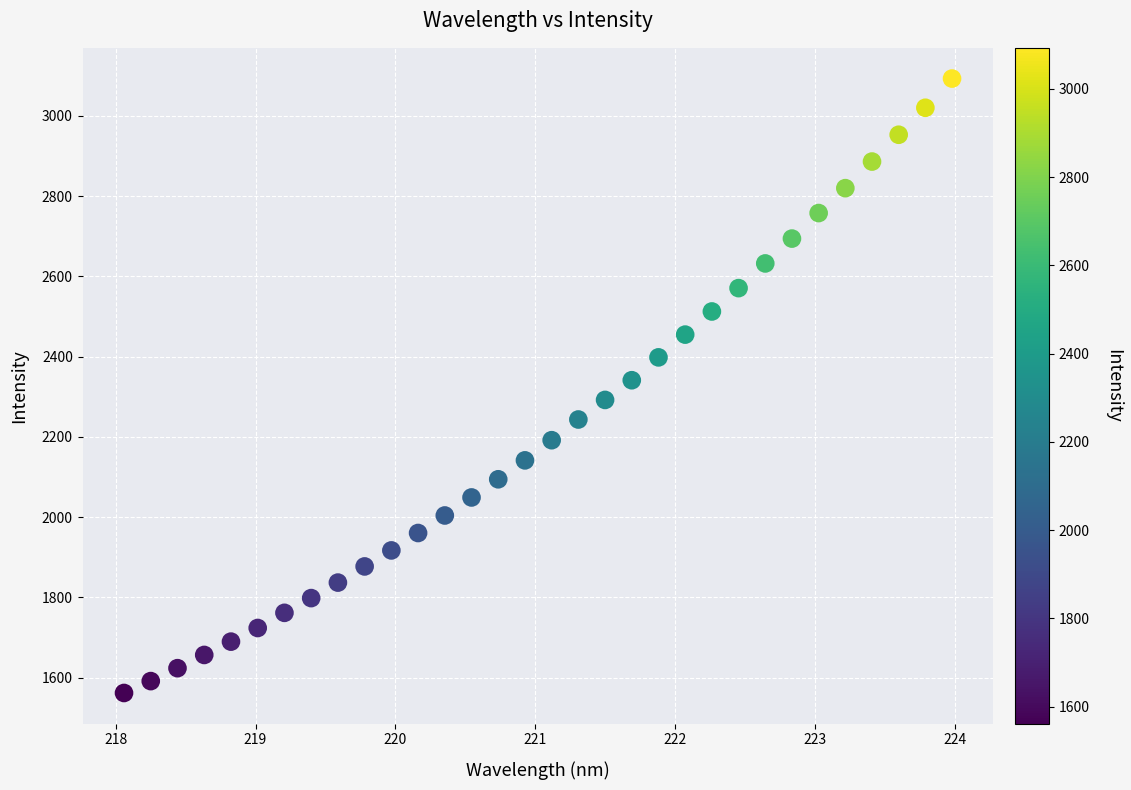

What is the range of Y values (max minus min)?

1531.8